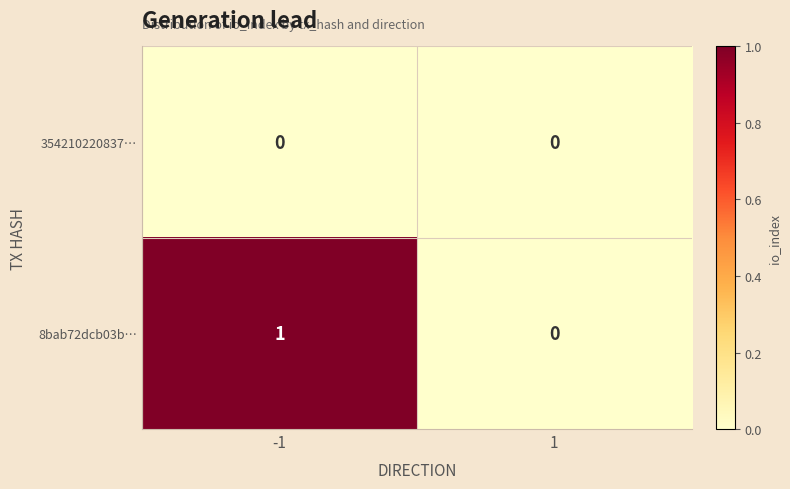

Which label corresponds to the largest value in the chart?

-1